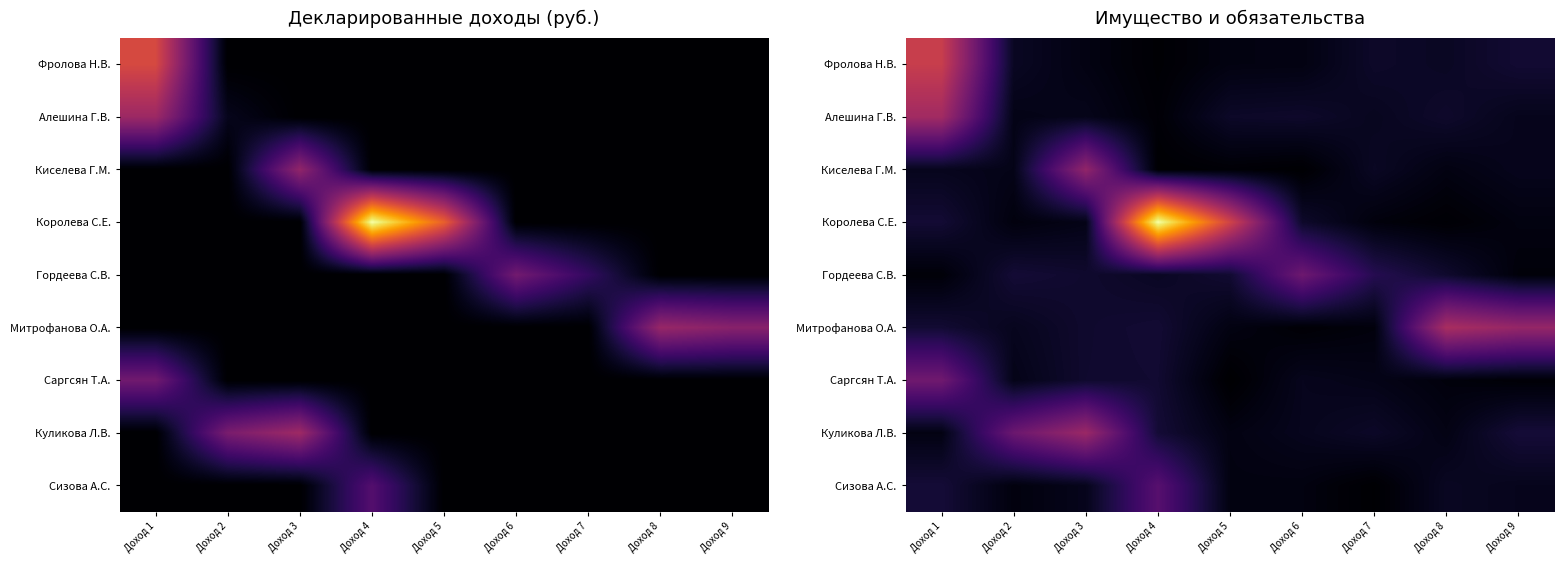

What is the sum of the Гордеева С.В. values at Доход 8 and Доход 2?

520010.9